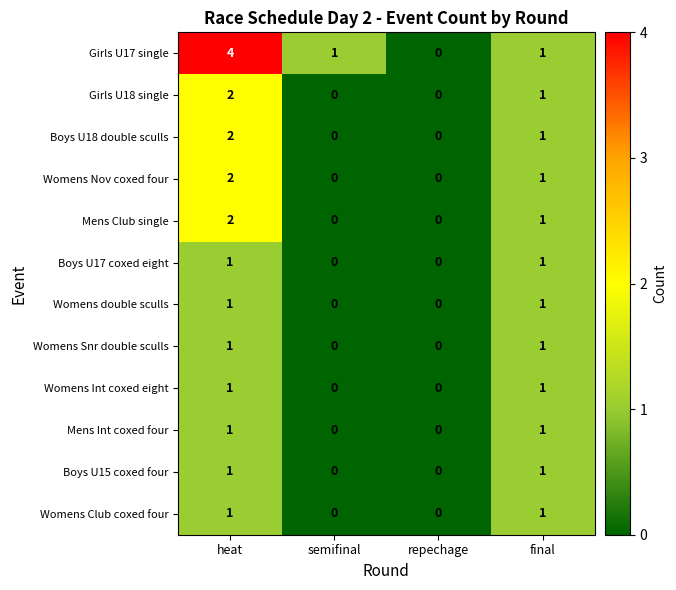

At which label does Boys U18 double sculls first exceed 1?

heat